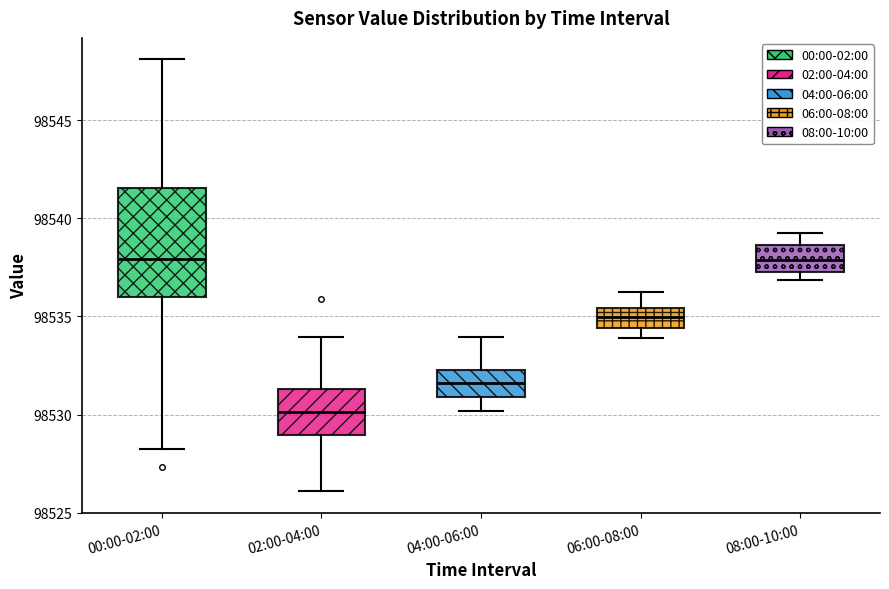

Where does the lower whisker of the box for 02:00-04:00 end on the y-axis? The values are not printed on the chart, so give them approximately, as read against the axis.

98526.0